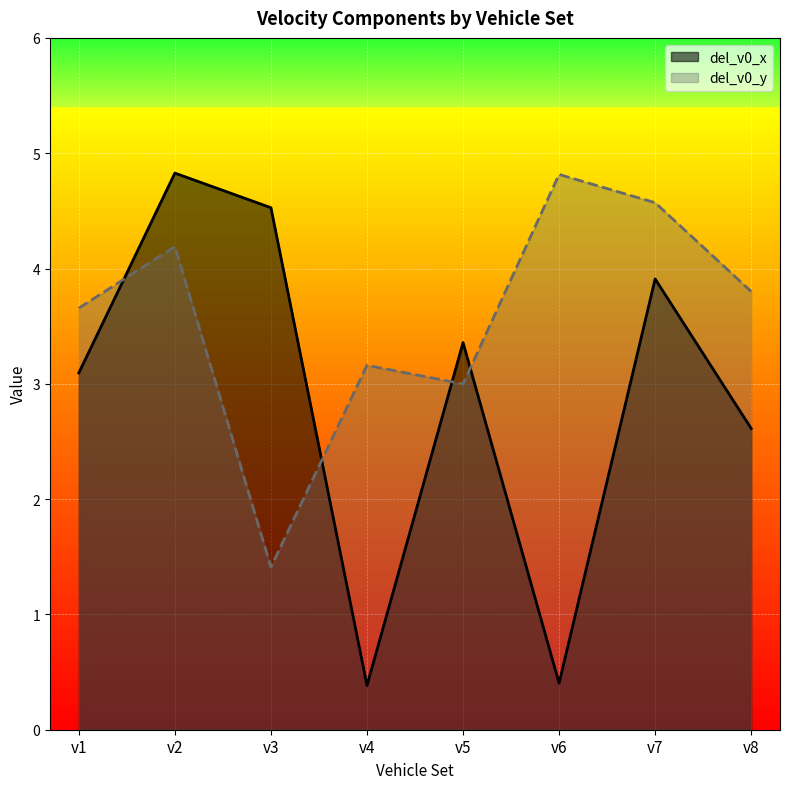

What is the total value across all series at v4?

3.5